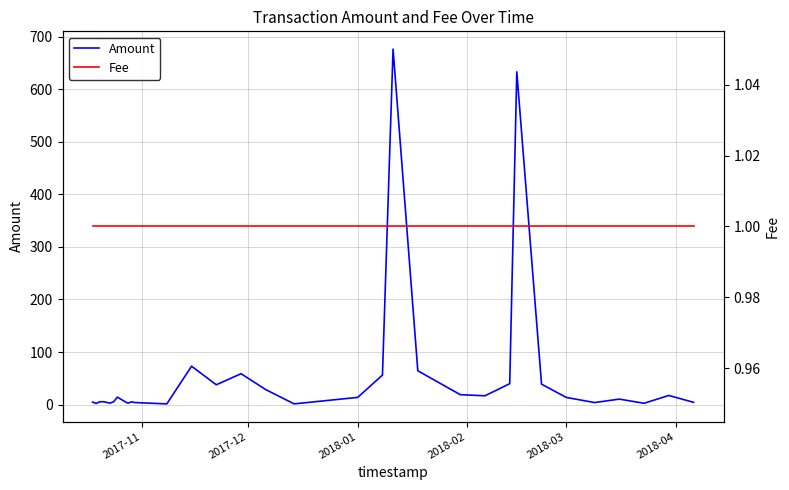

Which series has the largest total across all categories?

Amount